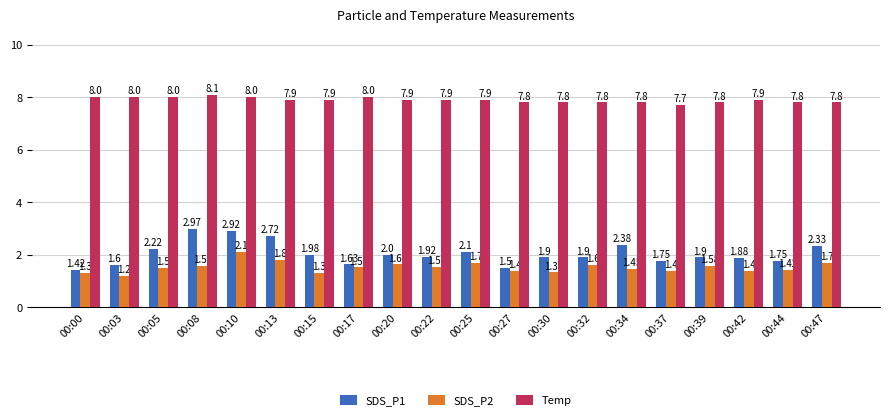

Which series has the largest range (max minus min)?

SDS_P1